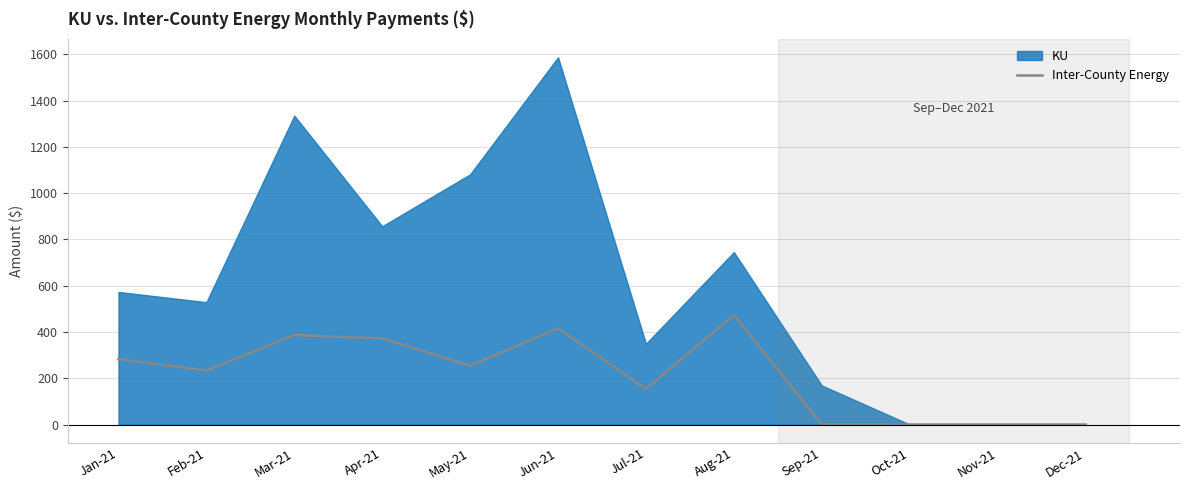

What is the label of the 3rd point from the right?

Oct-21